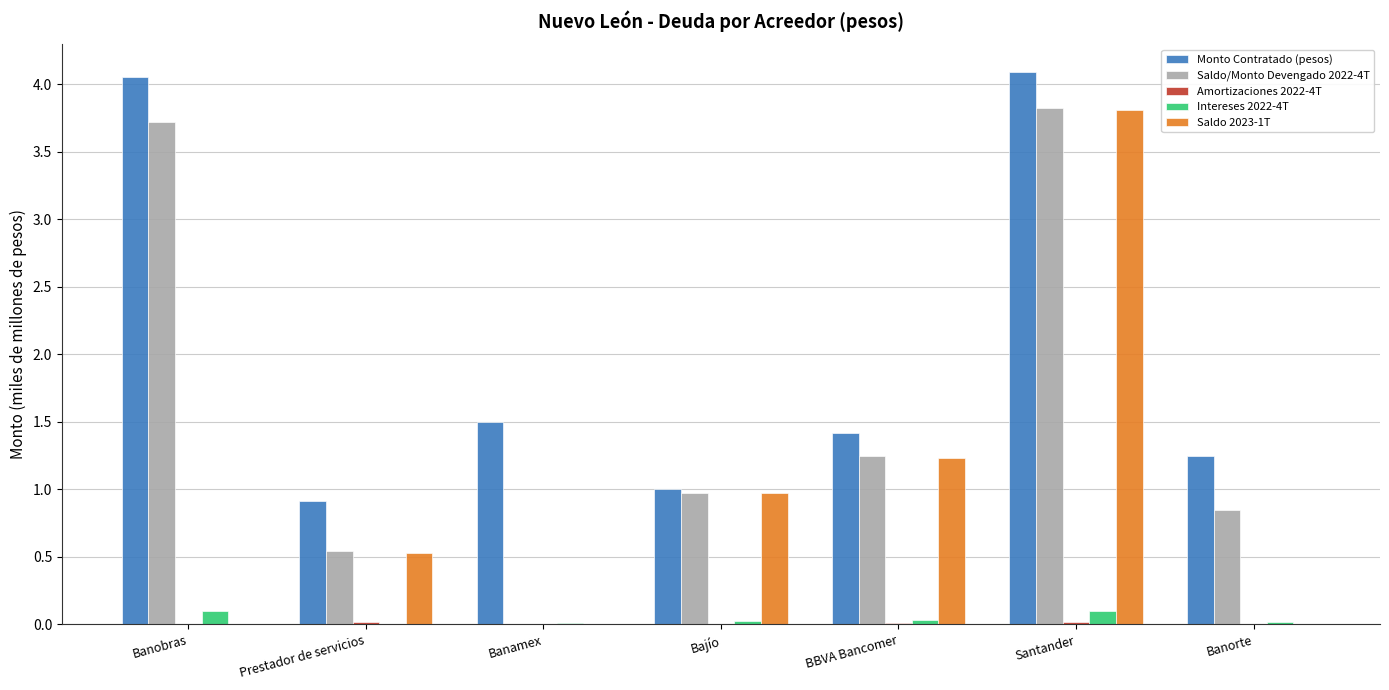

How many data points in Saldo/Monto Devengado 2022-4T are above 0?

6